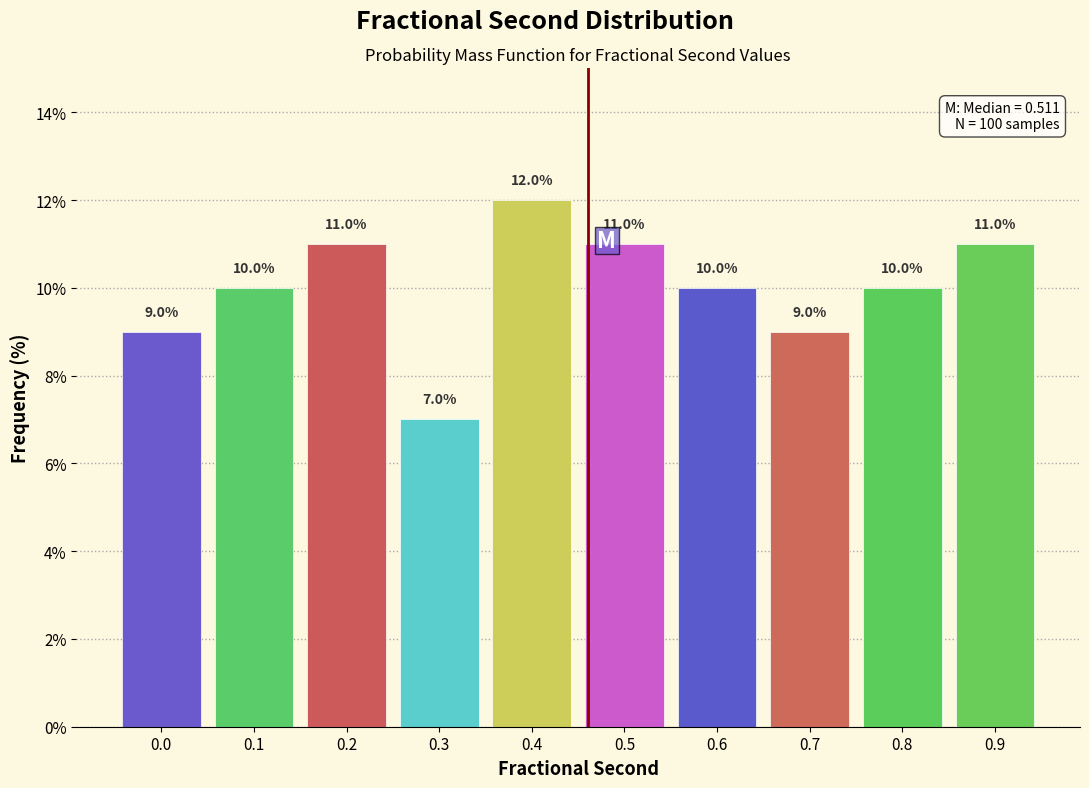

Reading right to left, extract all data points from this chart.

11.0	10.0	9.0	10.0	11.0	12.0	7.0	11.0	10.0	9.0